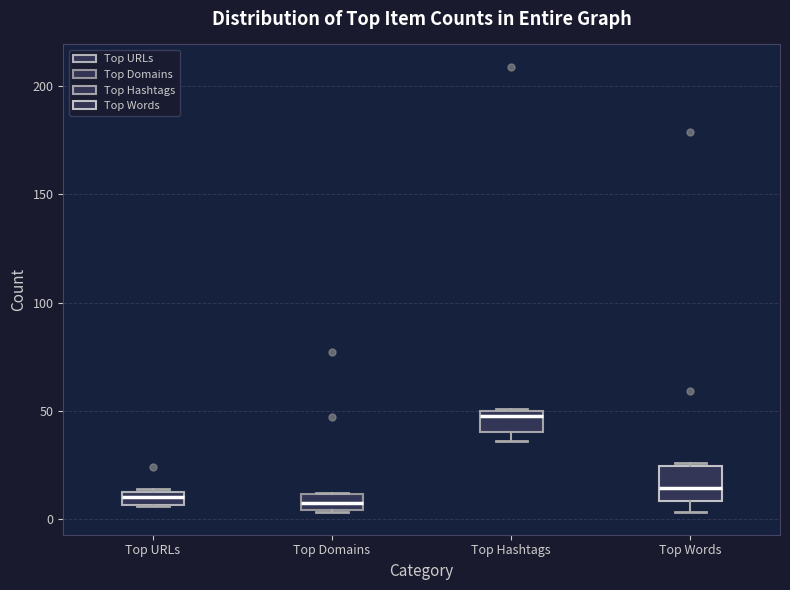

Where is the upper edge of the box for Top Hashtags on the y-axis? The values are not printed on the chart, so give them approximately, as read against the axis.

50